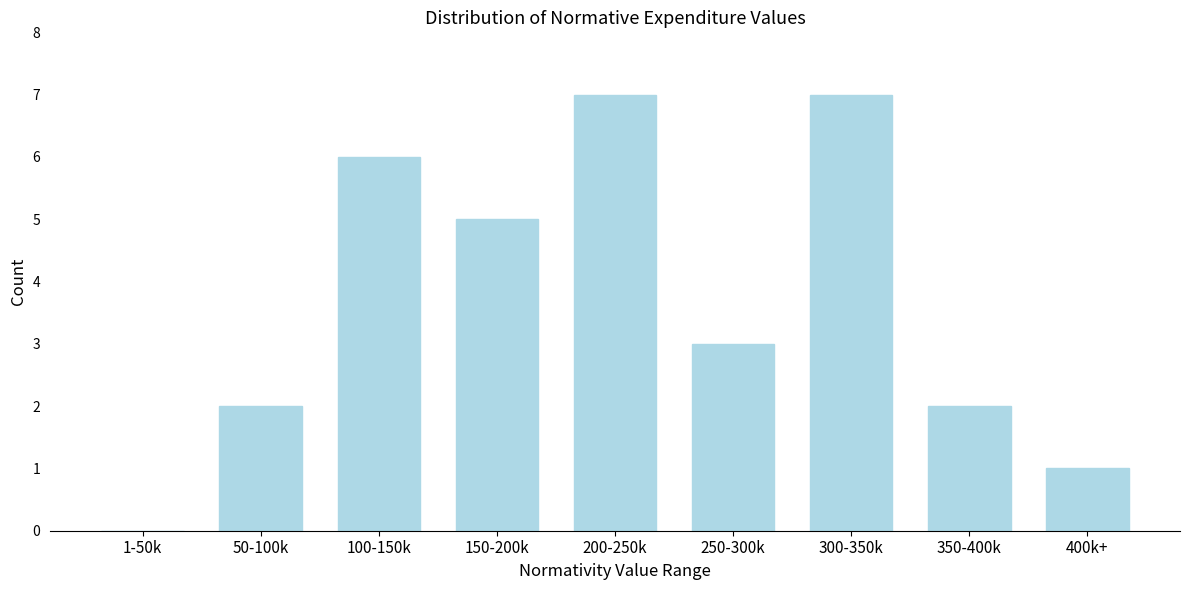

Reading left to right, what are all the values shown in this chart?

1-50k=0	50-100k=2	100-150k=6	150-200k=5	200-250k=7	250-300k=3	300-350k=7	350-400k=2	400k+=1